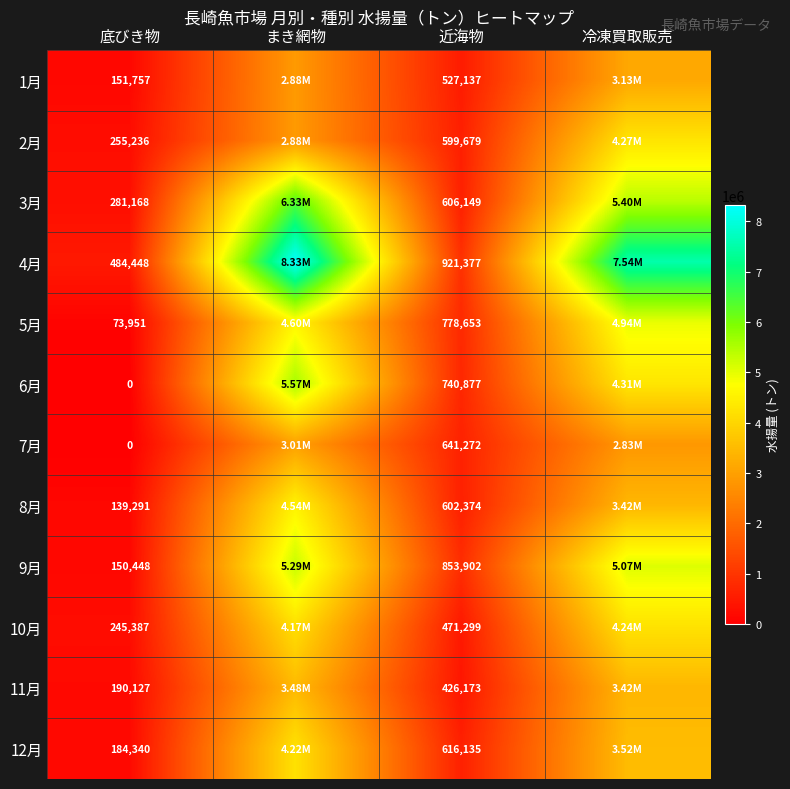

What is the spread (max minus min) of values at 近海物?

495204